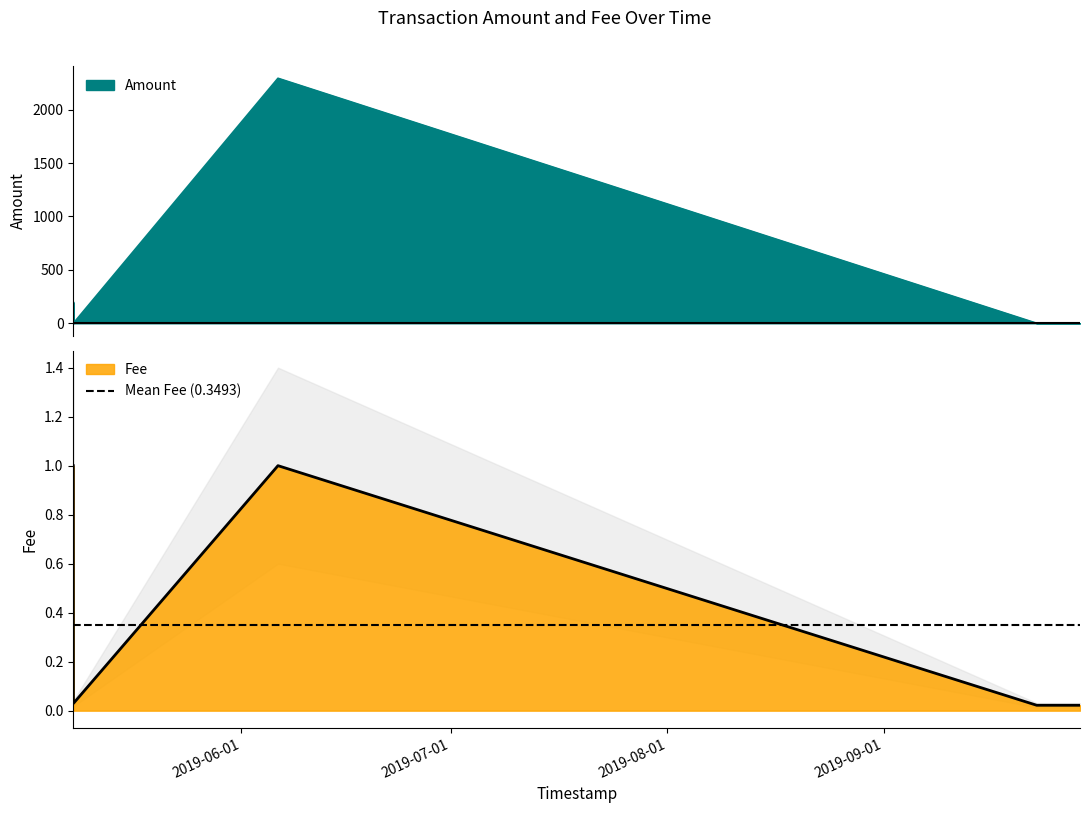

What are all the series names shown in the legend?

Amount, Fee